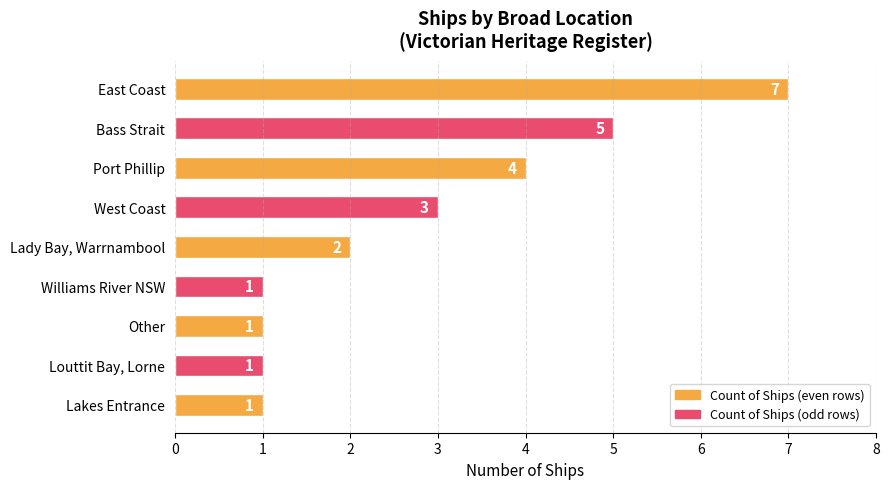

What position from the top is Bass Strait?

2